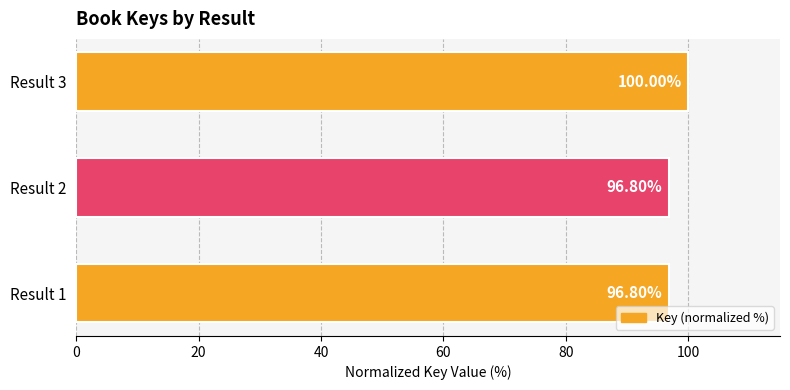

What is the difference between the maximum and second lowest values?

3.2